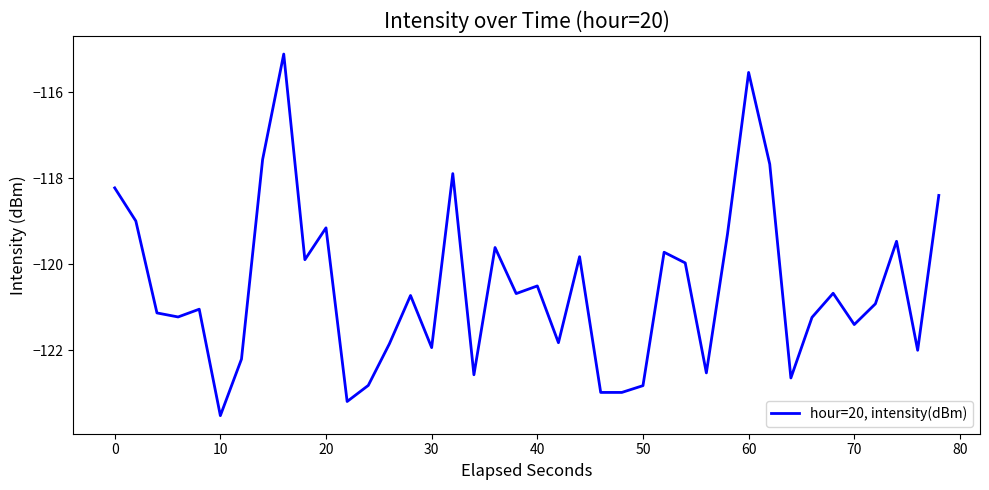

What is the difference between the maximum and minimum values?

8.4